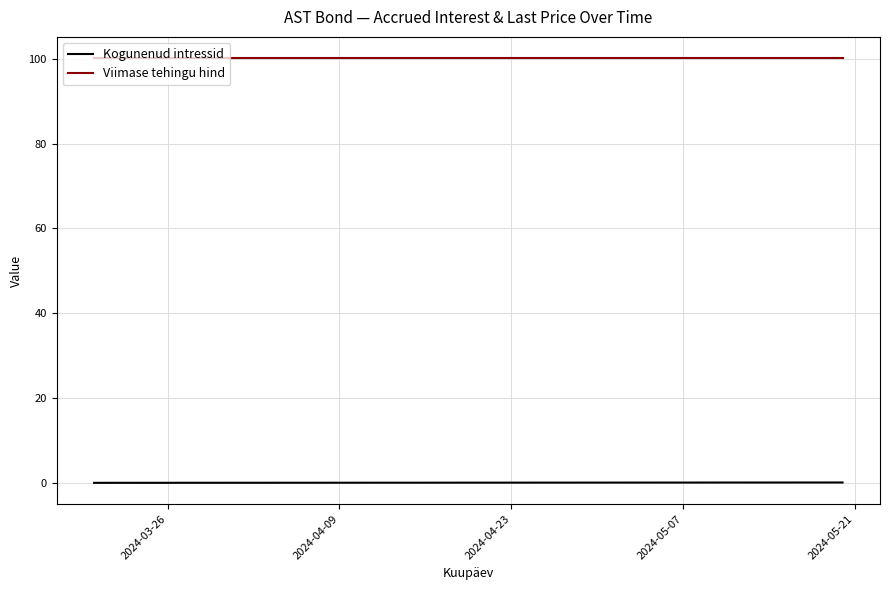

How many distinct data groups are displayed?

2